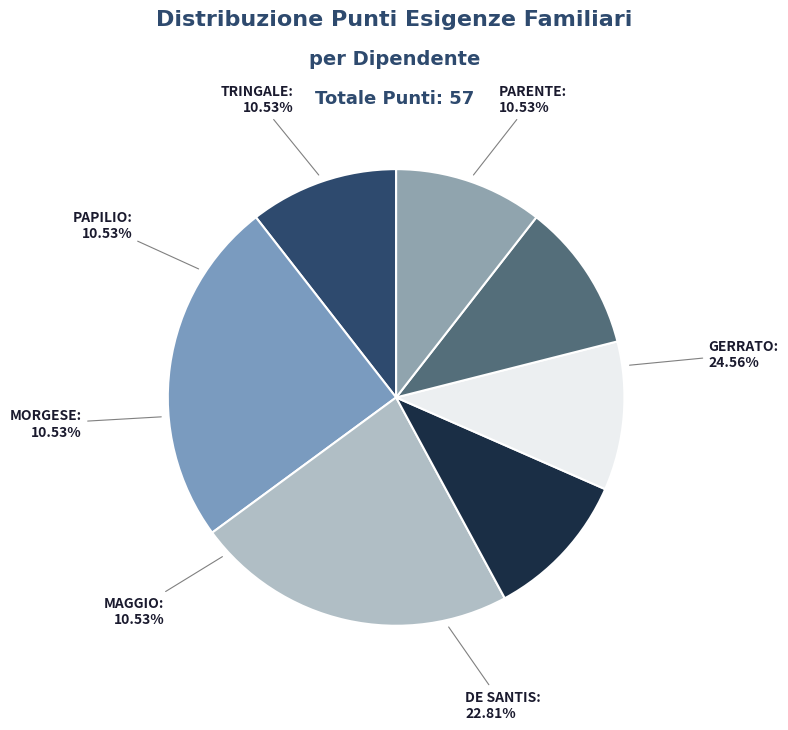

Rank the categories by value from lowest to highest.

PARENTE, MAGGIO, MORGESE, PAPILIO, TRINGALE, DE SANTIS, GERRATO